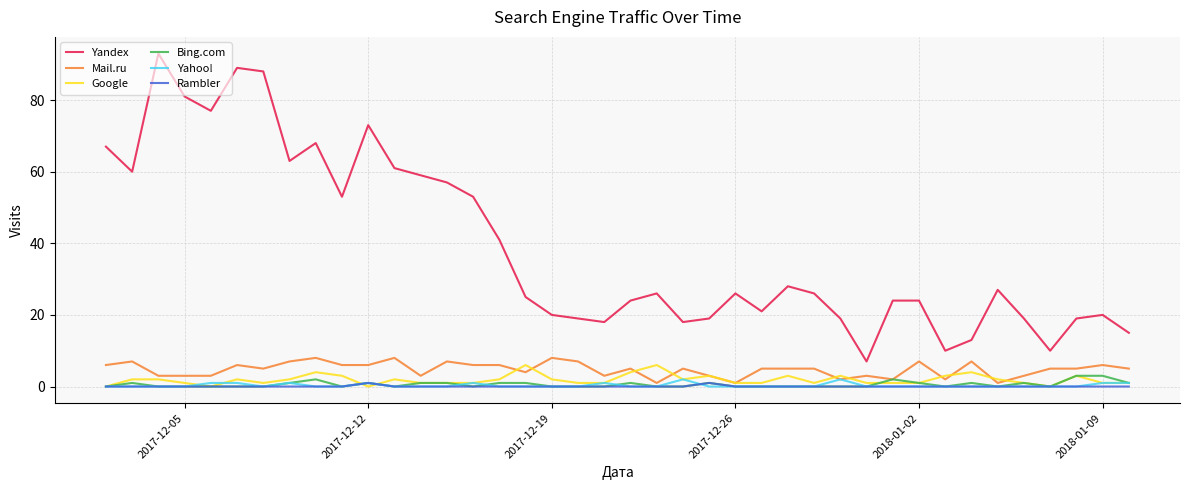

What is the highest value of the Mail.ru series?

8